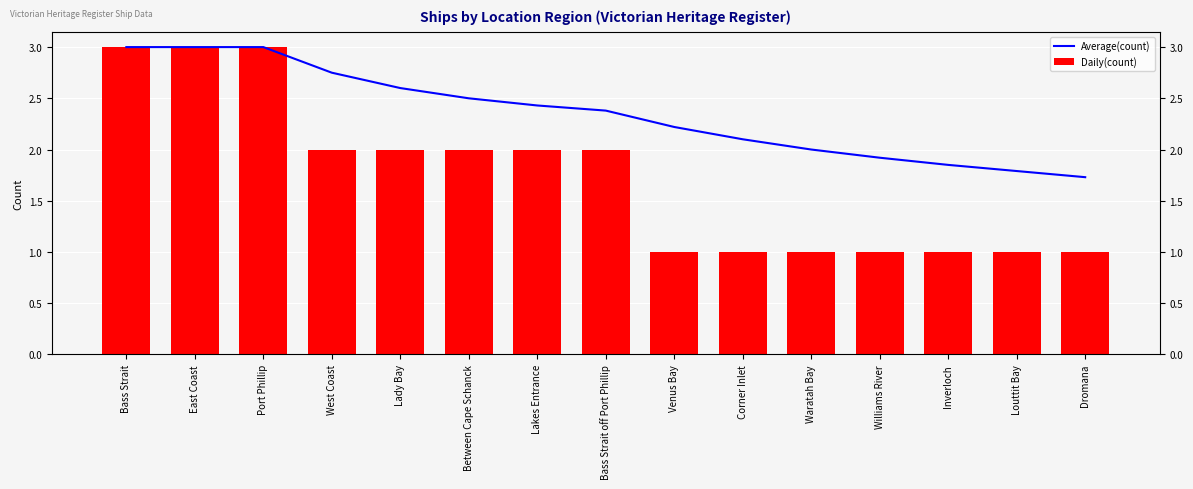

Reading left to right, list all the values displayed in this chart.

Average(count): Bass Strait=3.0	East Coast=3.0	Port Phillip=3.0	West Coast=2.8	Lady Bay=2.6	Between Cape Schanck=2.5	Lakes Entrance=2.4	Bass Strait off Port Phillip=2.4	Venus Bay=2.2	Corner Inlet=2.1	Waratah Bay=2.0	Williams River=1.9	Inverloch=1.9	Louttit Bay=1.8	Dromana=1.7
Daily(count): Bass Strait=3.0	East Coast=3.0	Port Phillip=3.0	West Coast=2.0	Lady Bay=2.0	Between Cape Schanck=2.0	Lakes Entrance=2.0	Bass Strait off Port Phillip=2.0	Venus Bay=1.0	Corner Inlet=1.0	Waratah Bay=1.0	Williams River=1.0	Inverloch=1.0	Louttit Bay=1.0	Dromana=1.0